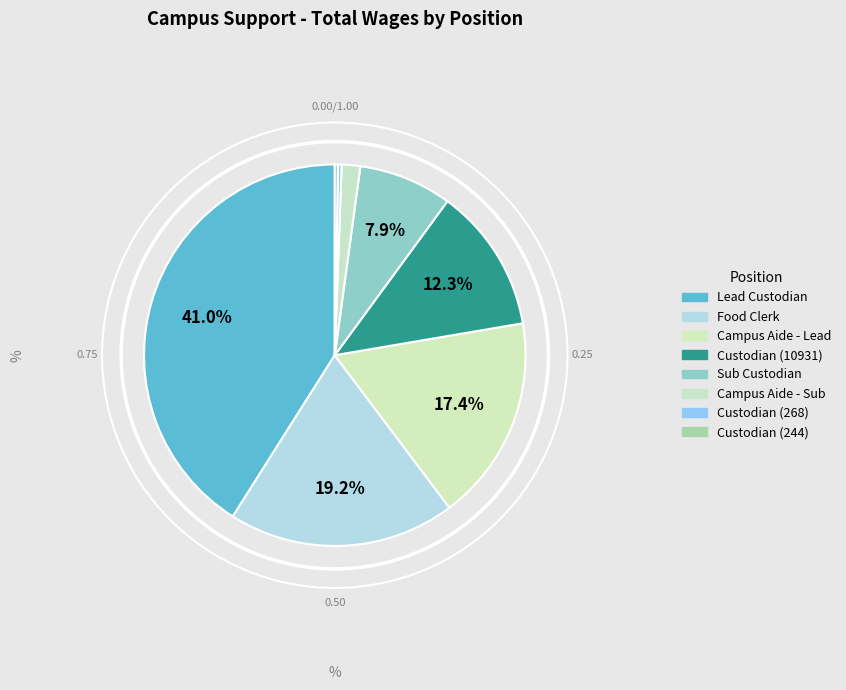

How many slices are in this pie chart?

8